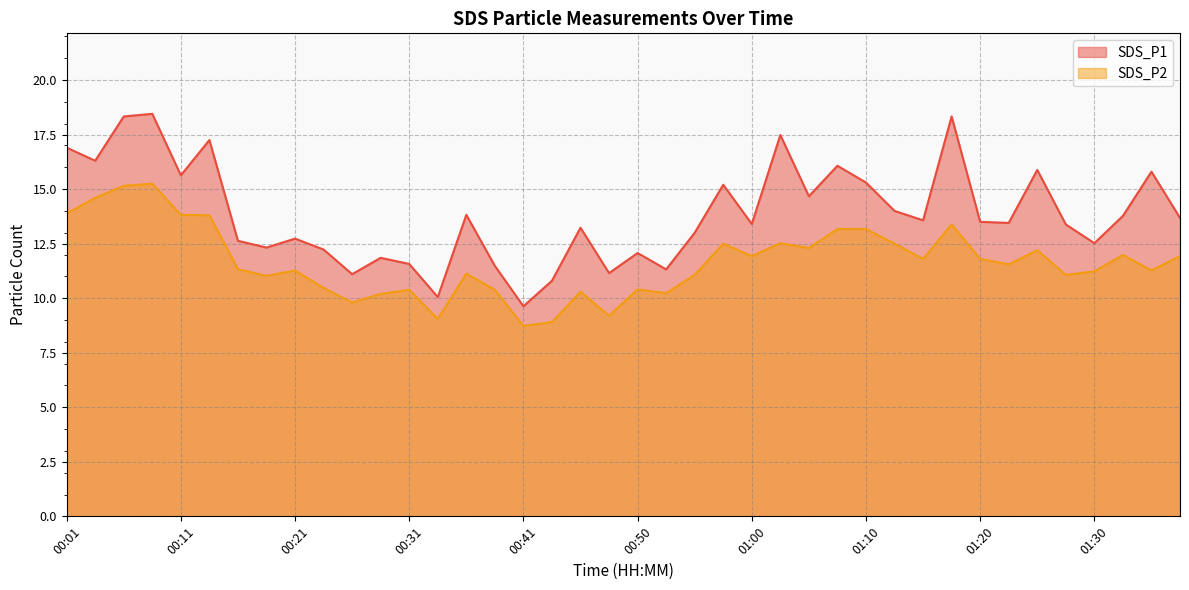

True or false: SDS_P2 and SDS_P1 intersect in this chart.

False